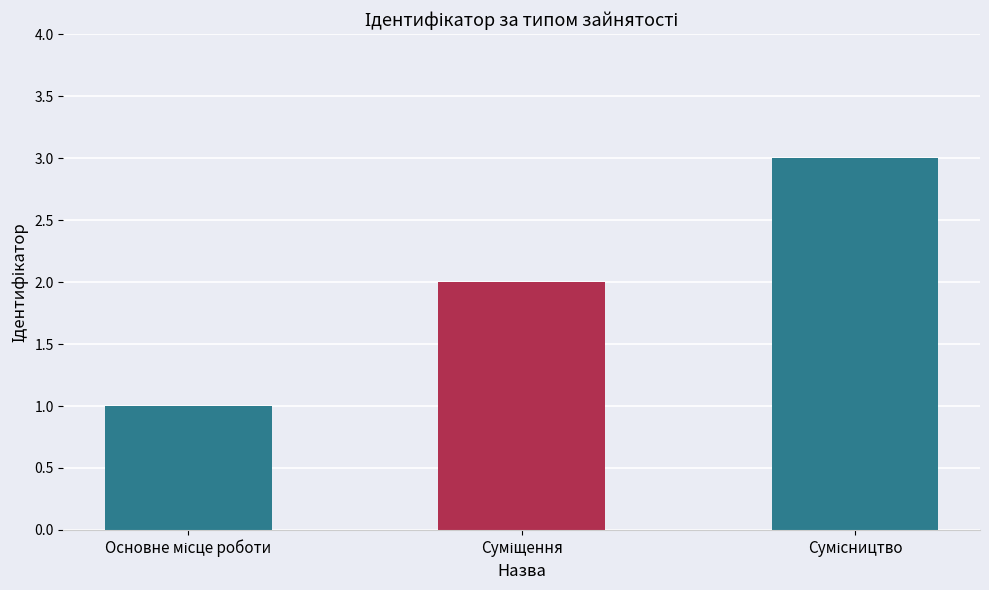

What is the value of the 1st bar from the left?

1